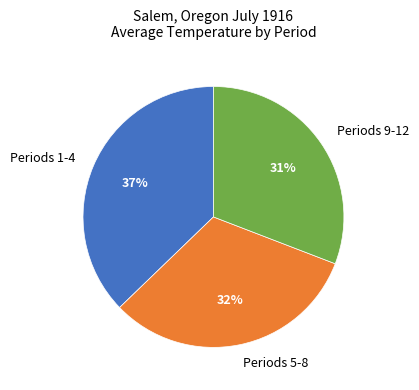

Which category has the biggest portion of the pie?

Periods 1-4